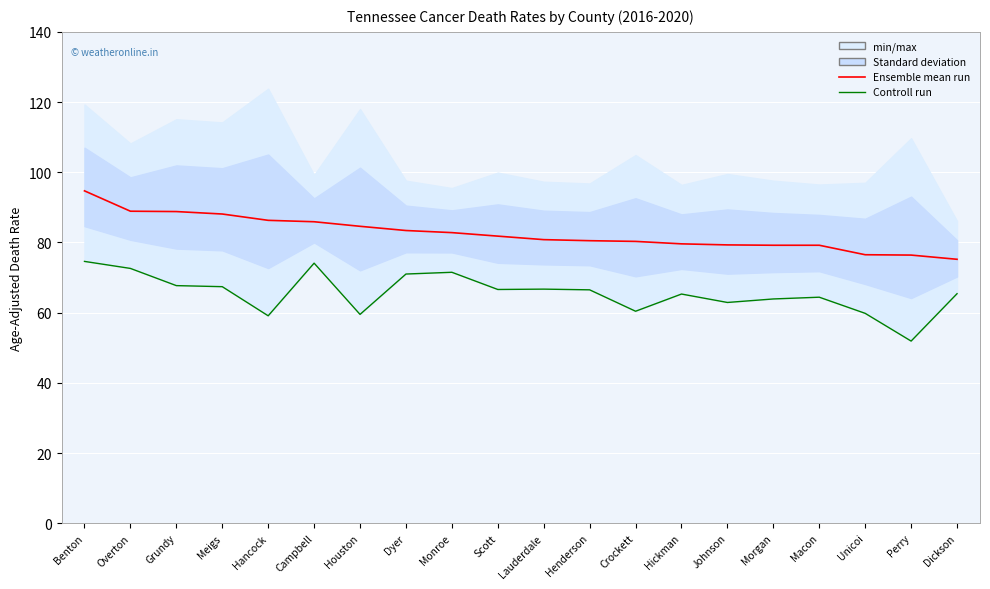

True or false: Ensemble mean run and Controll run intersect in this chart.

False